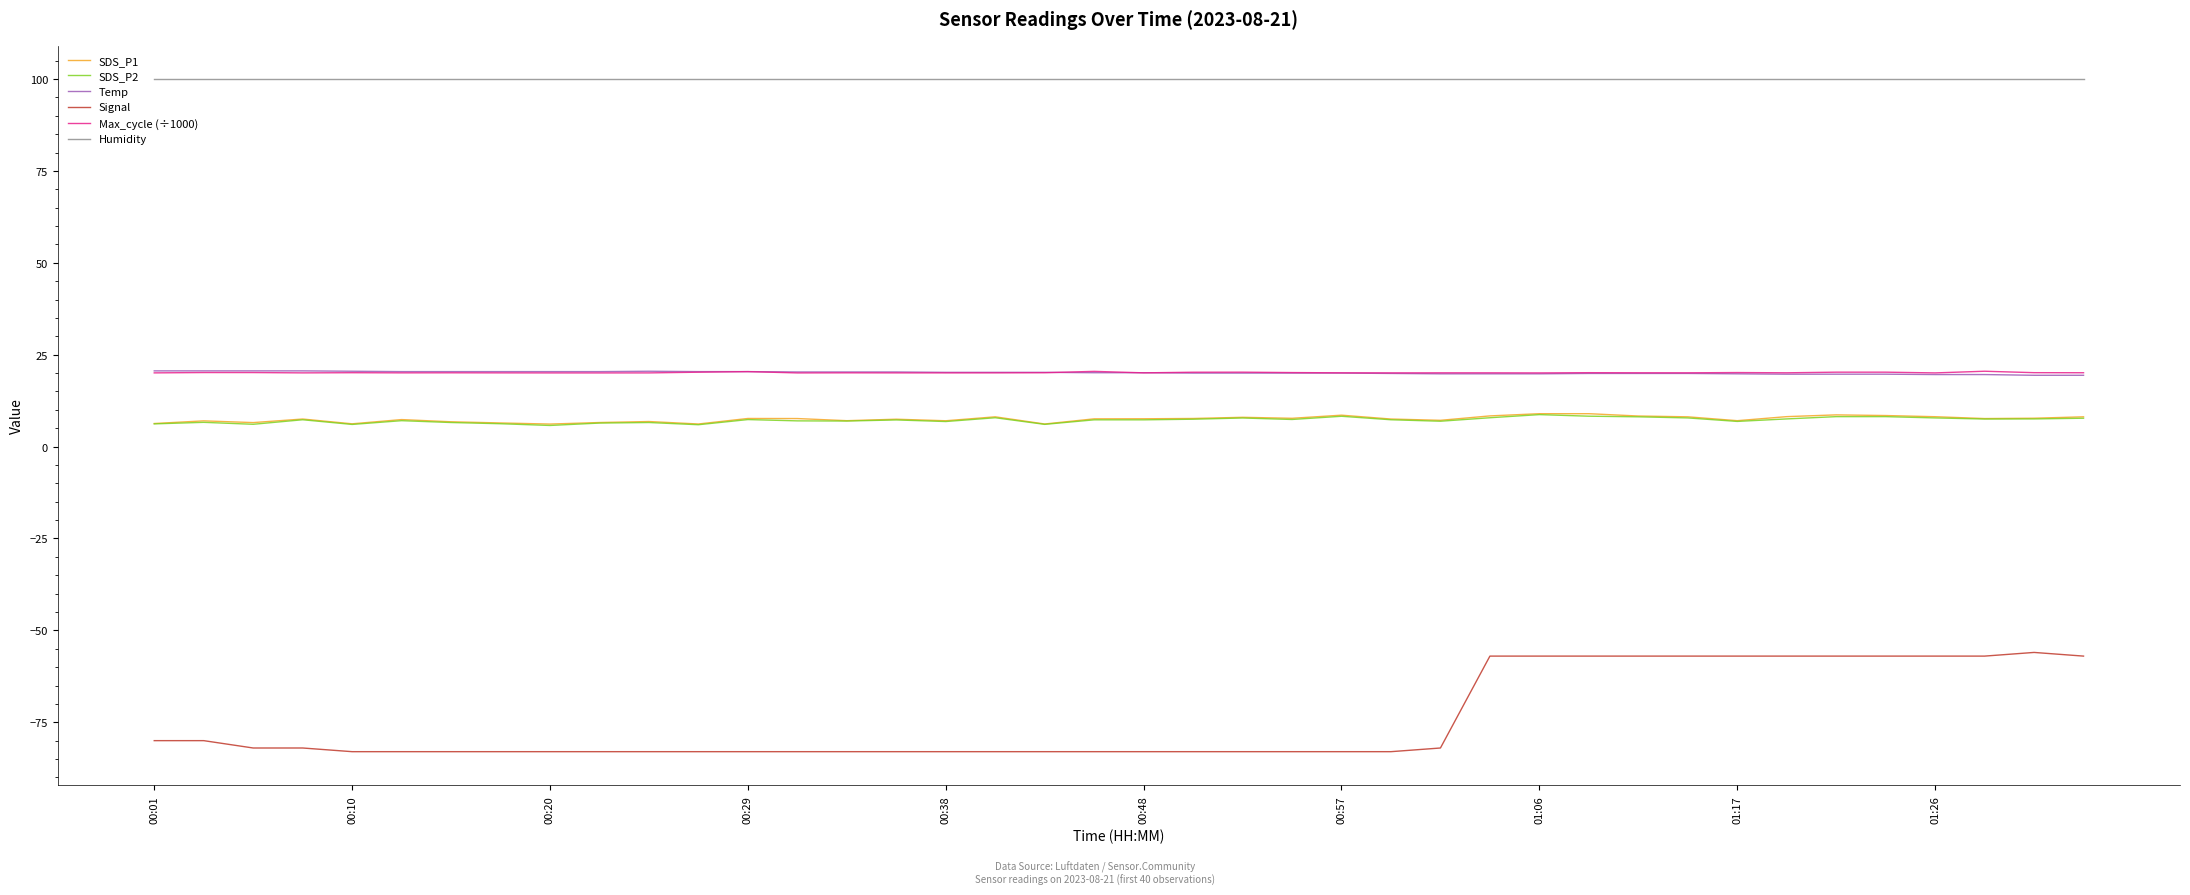

What is the lowest value of the Max_cycle (÷1000) series?

20.0